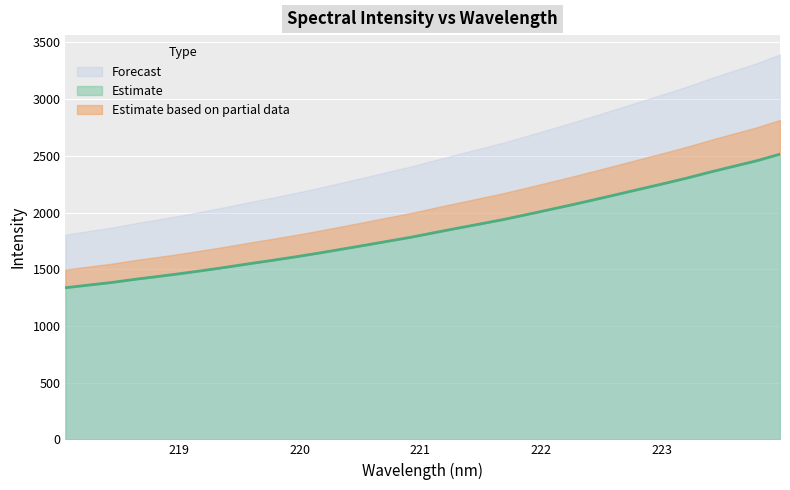

What is the label of the 15th point from the right?

221.3083